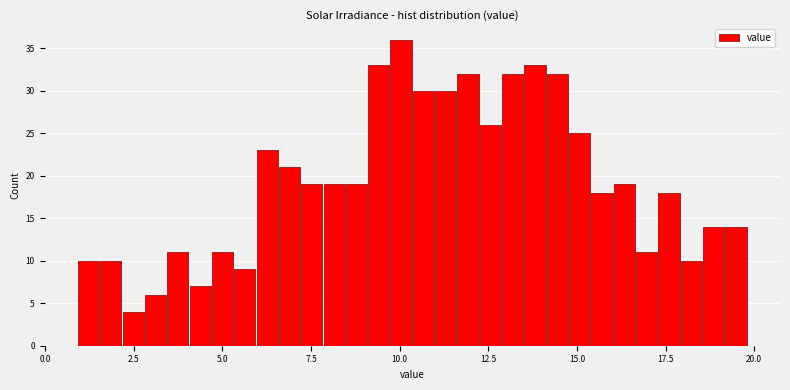

Around what value on the x-axis is the tallest bar? Give the approximate position of its centre, as read against the axis.

10.0